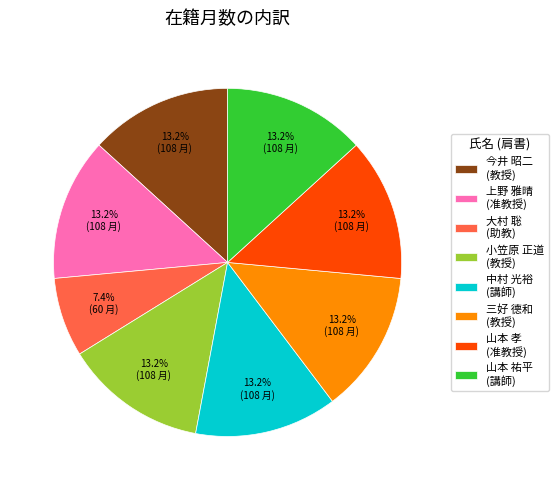

How many segments does this pie chart have?

8